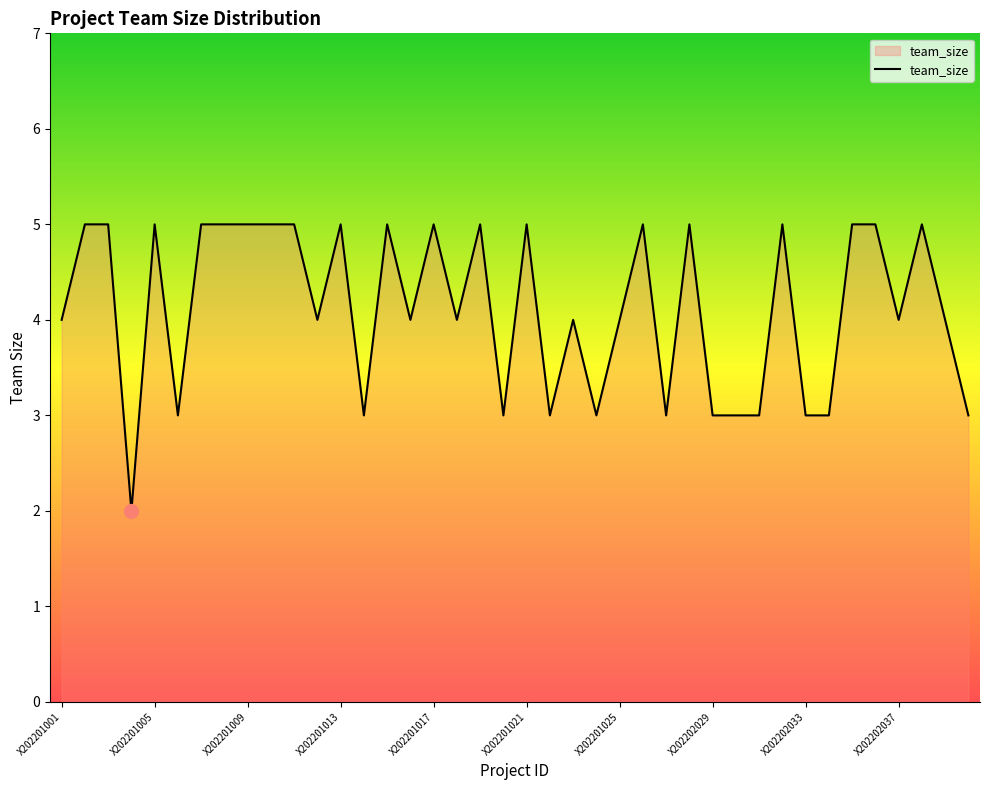

What is the greatest value displayed?

5